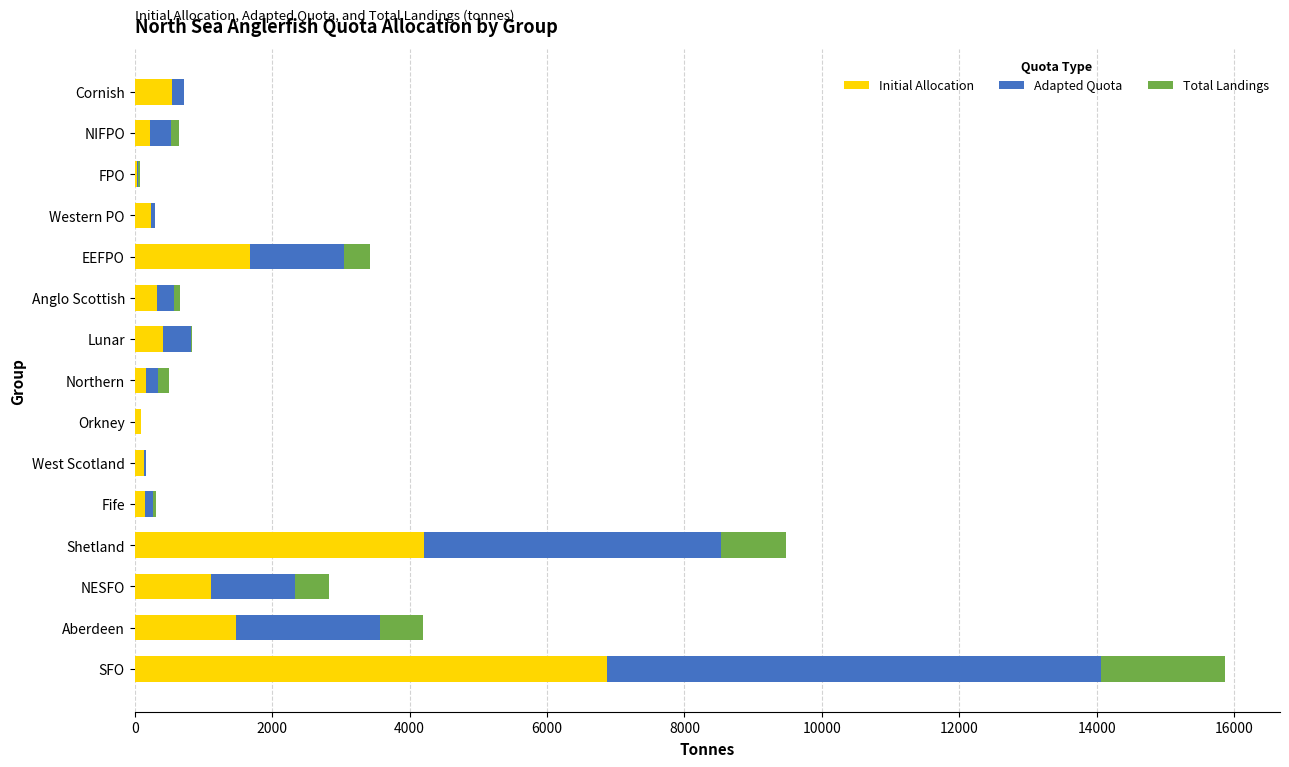

Which category has the highest value in the Initial Allocation series?

SFO